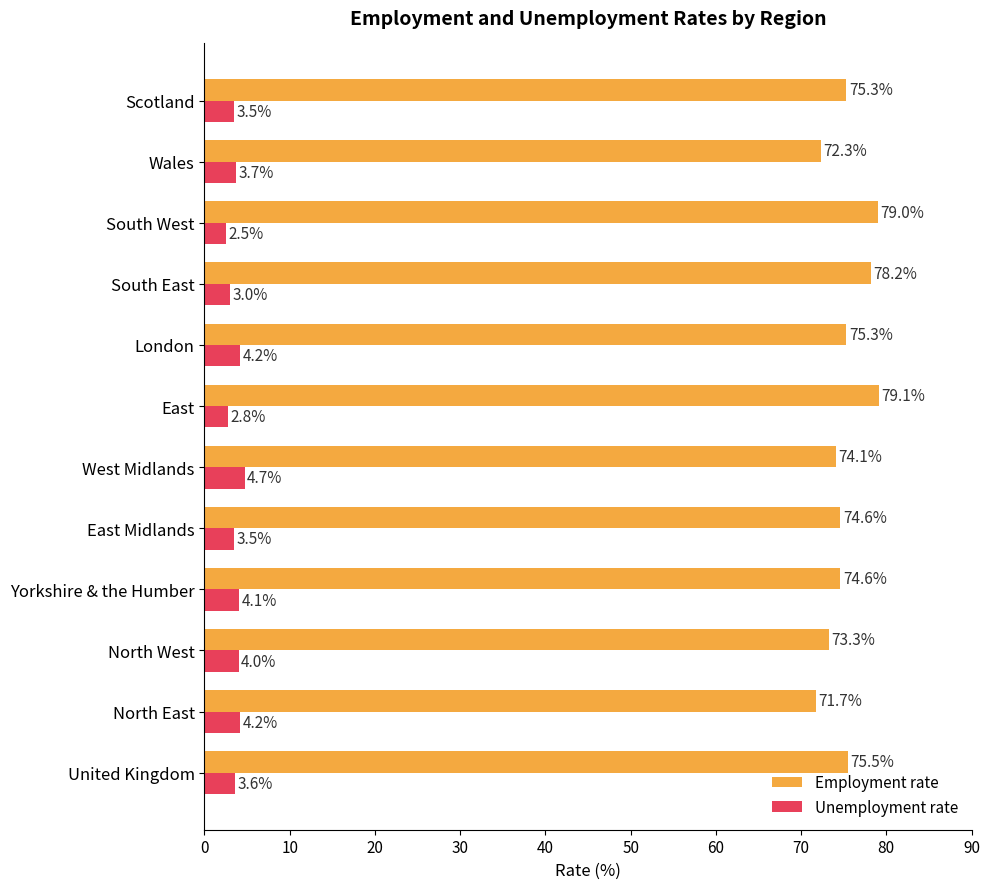

The Employment rate series shows 75.5 at United Kingdom. True or false?

True